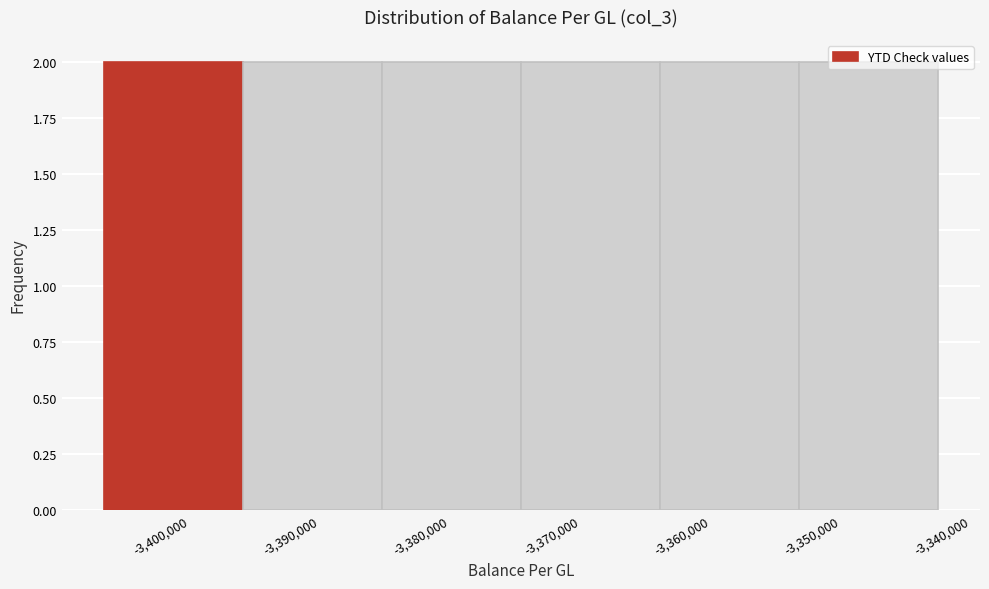

How tall is the bar that spans -3407000 to -3396000 on the x-axis? Neither the bar edges nor the heights are printed on the chart, so give them approximately, as read against the axes.

2